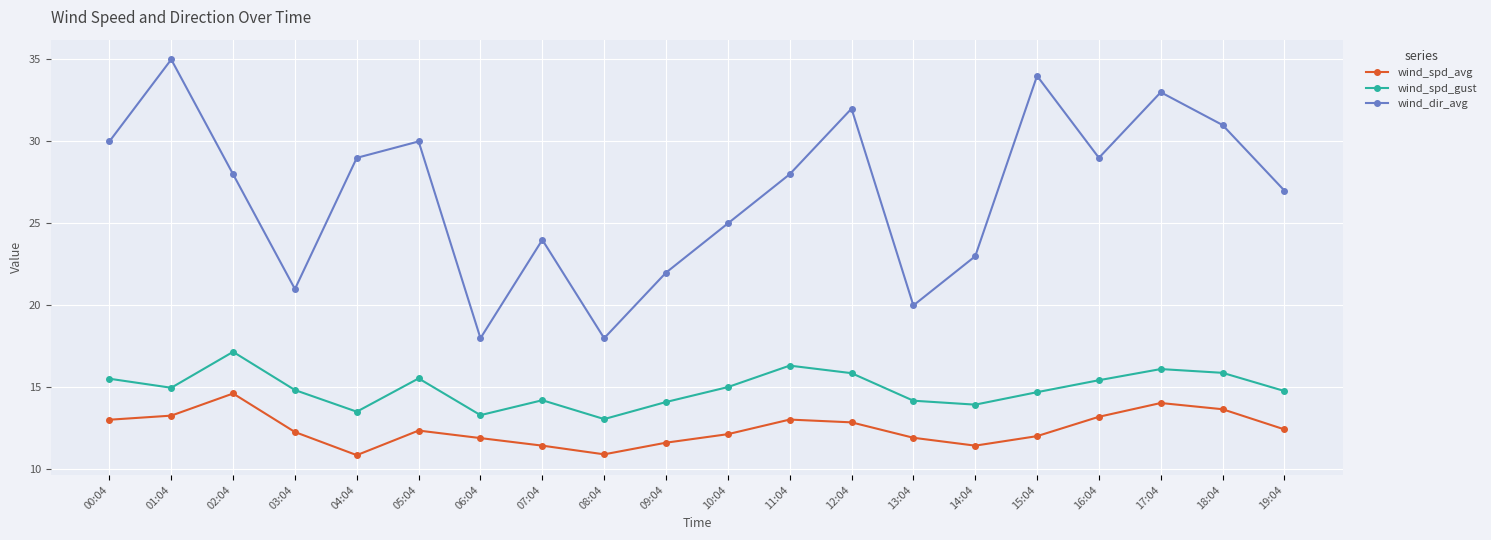

Is it true that wind_dir_avg equals 17.2 at 04:04?

False